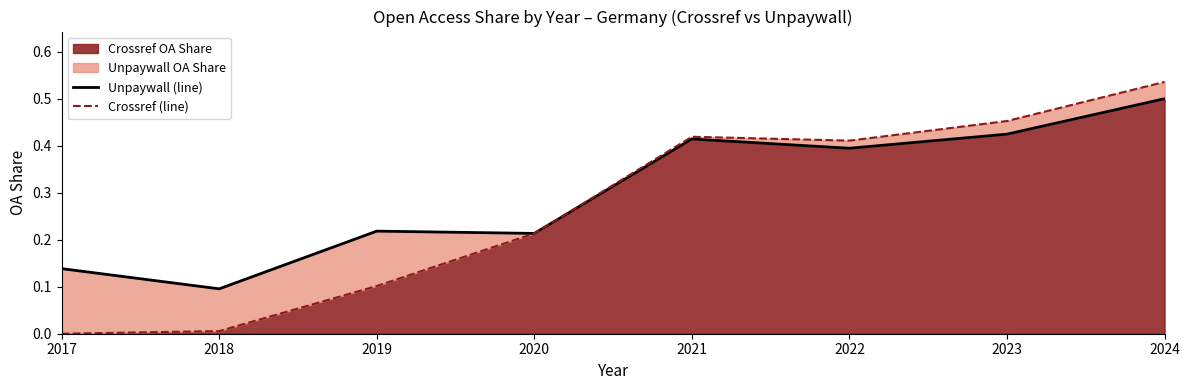

Which category has the highest value across all series?

2024